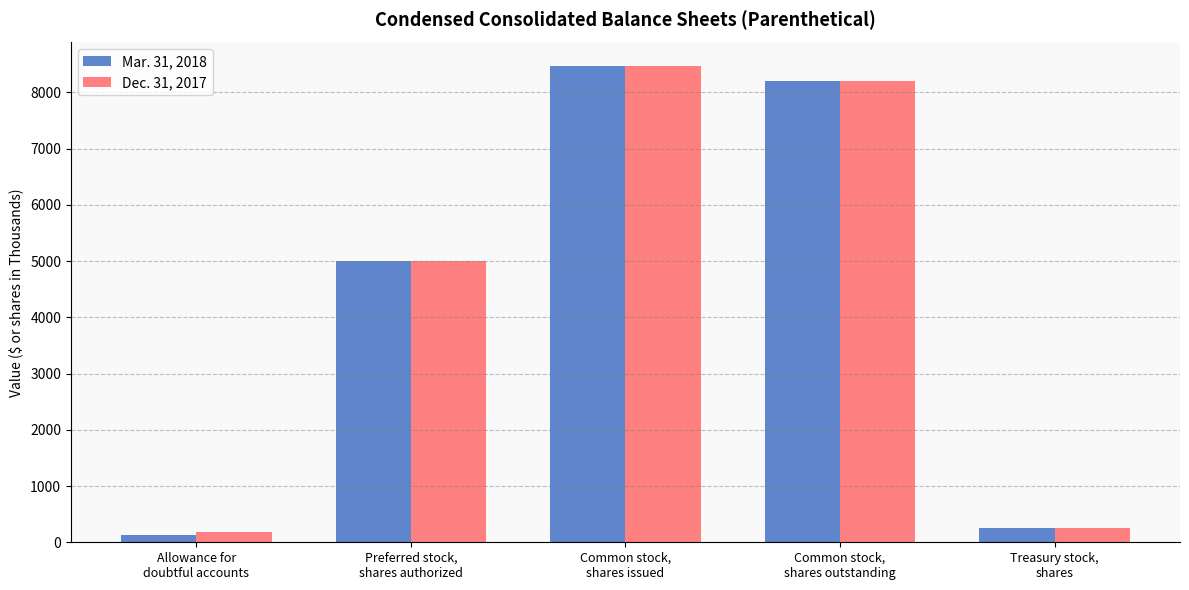

At which category is the sum across all series the highest?

Common stock,
shares issued